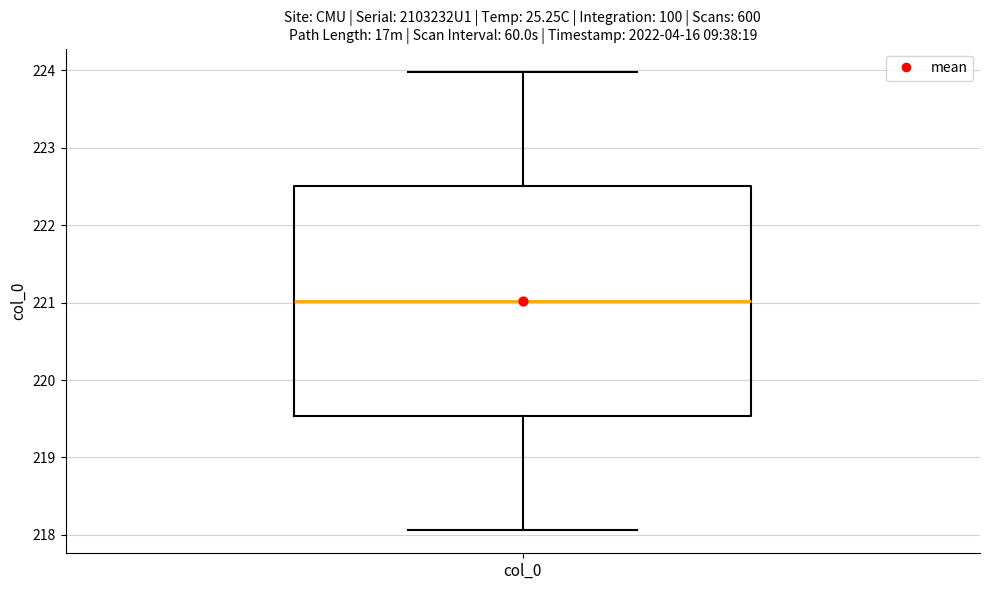

Read this box plot against the y-axis: the position of the median line, the range covered by the box, and the ends of both whiskers. The values are not printed on the chart, so give them approximately, as read against the axis.

median 221.0, box 219.5 to 222.5, whiskers 218.1 to 224.0